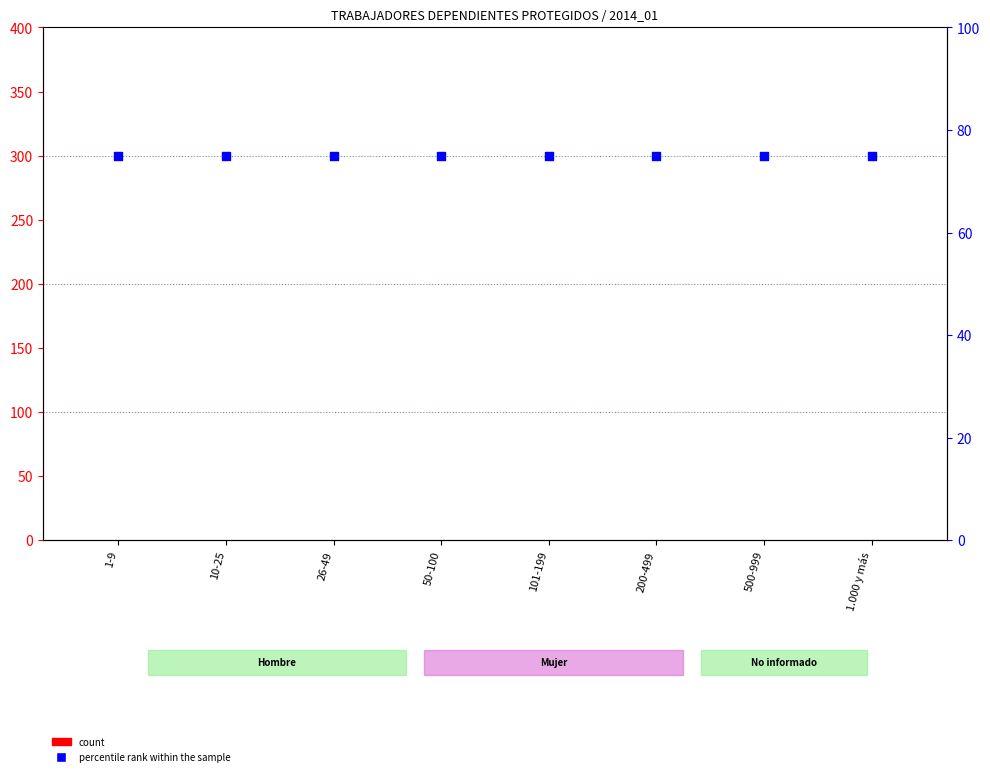

Which series has the widest spread of Y values?

count